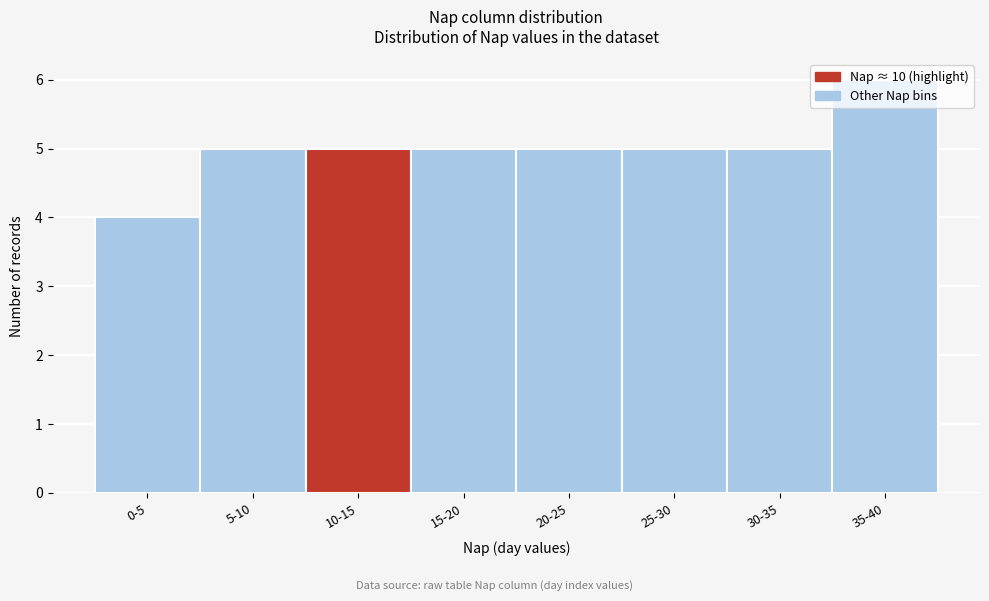

The value at 30-35 is 5. True or false?

True